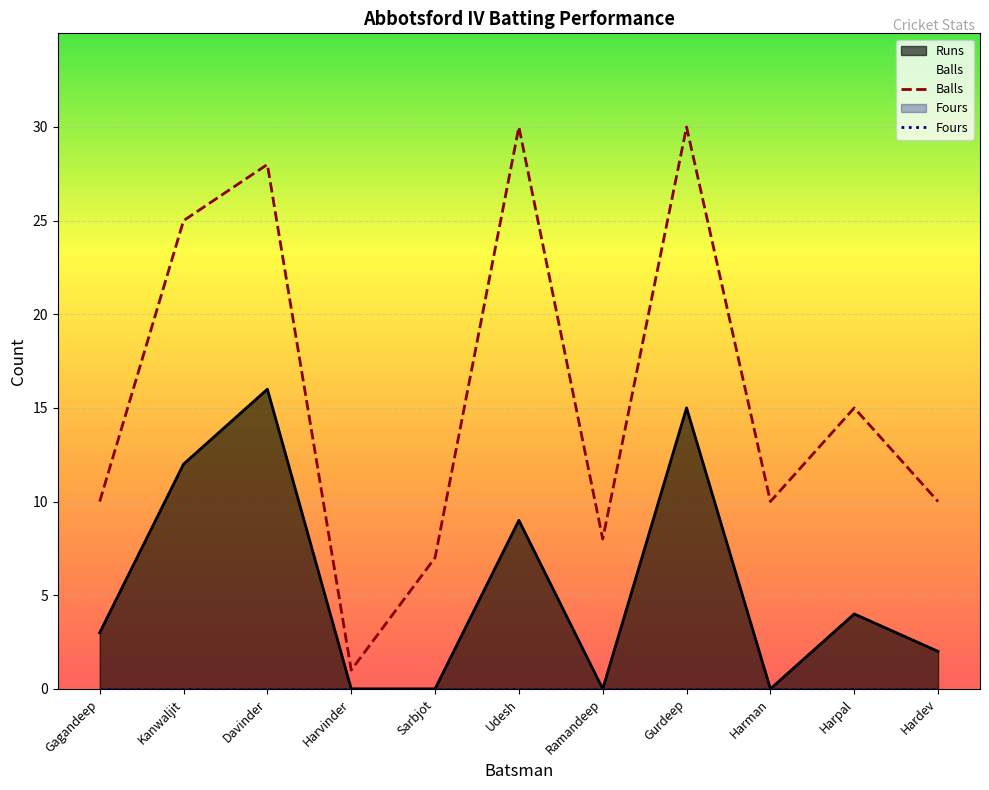

Which category has the lowest value in the Fours series?

Gagandeep